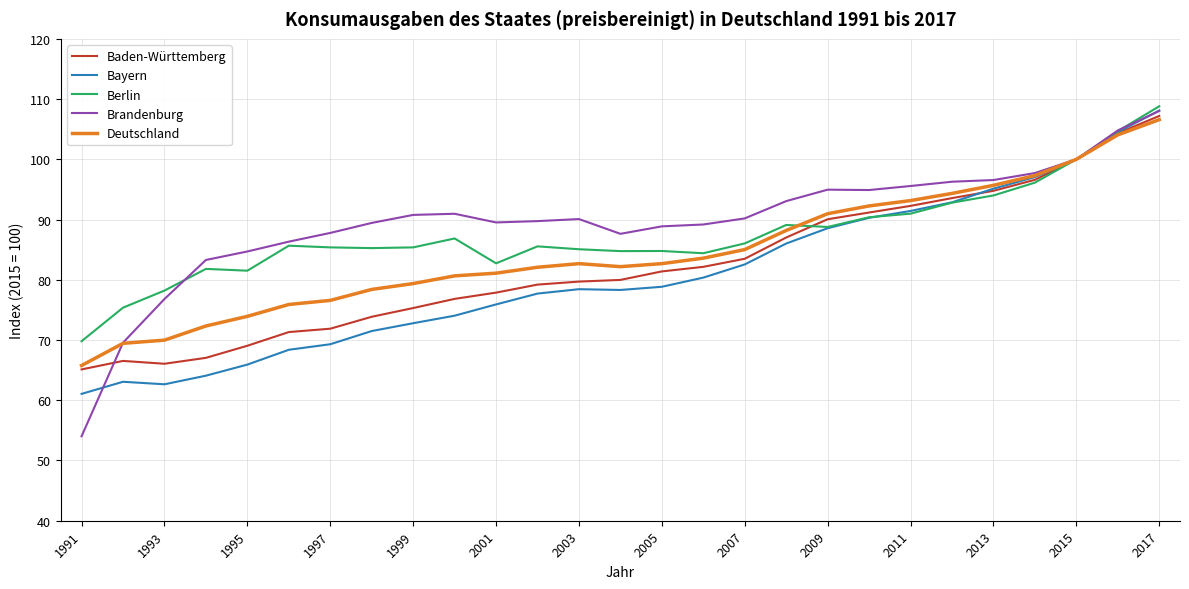

What is the smallest value displayed?

54.0